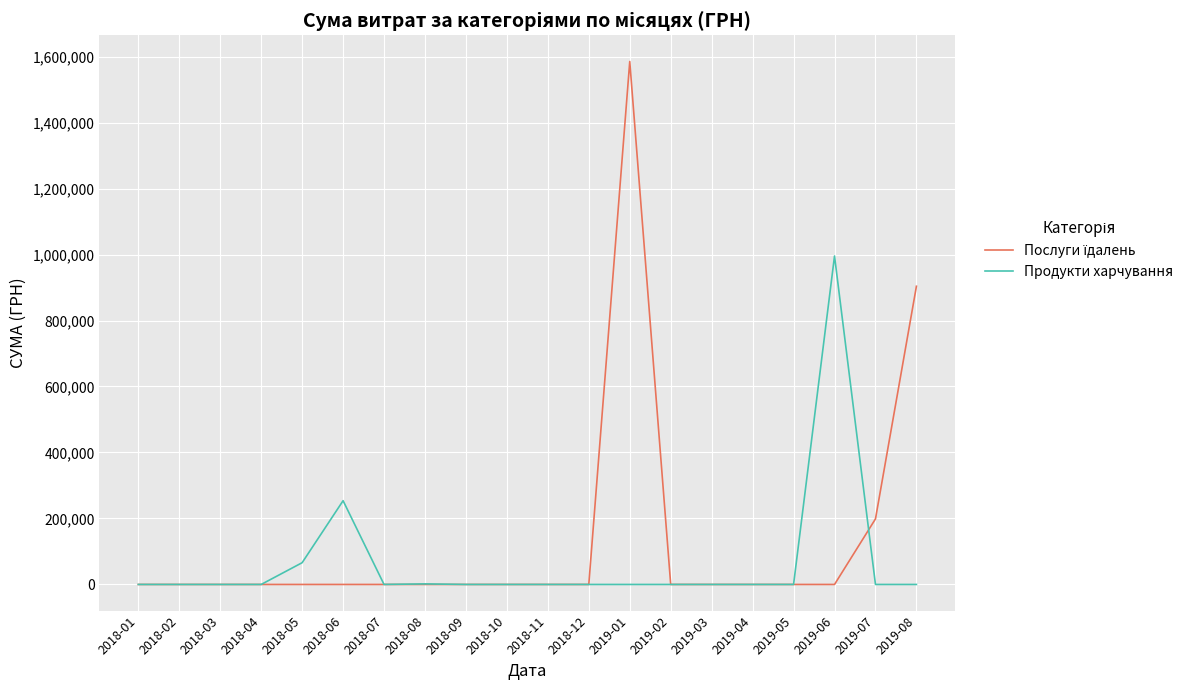

What is the greatest value displayed?

1585079.5